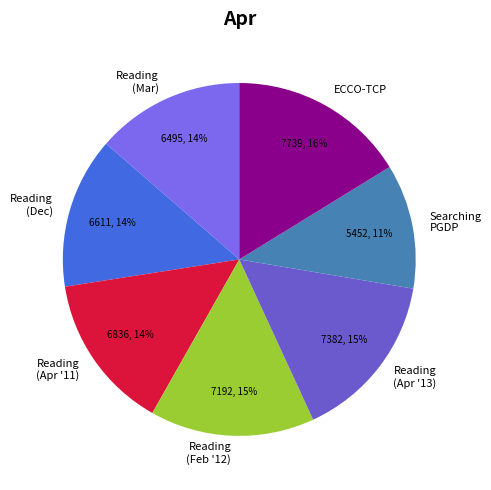

What percentage is the Reading (Feb '12) slice, to the nearest percent?

15%